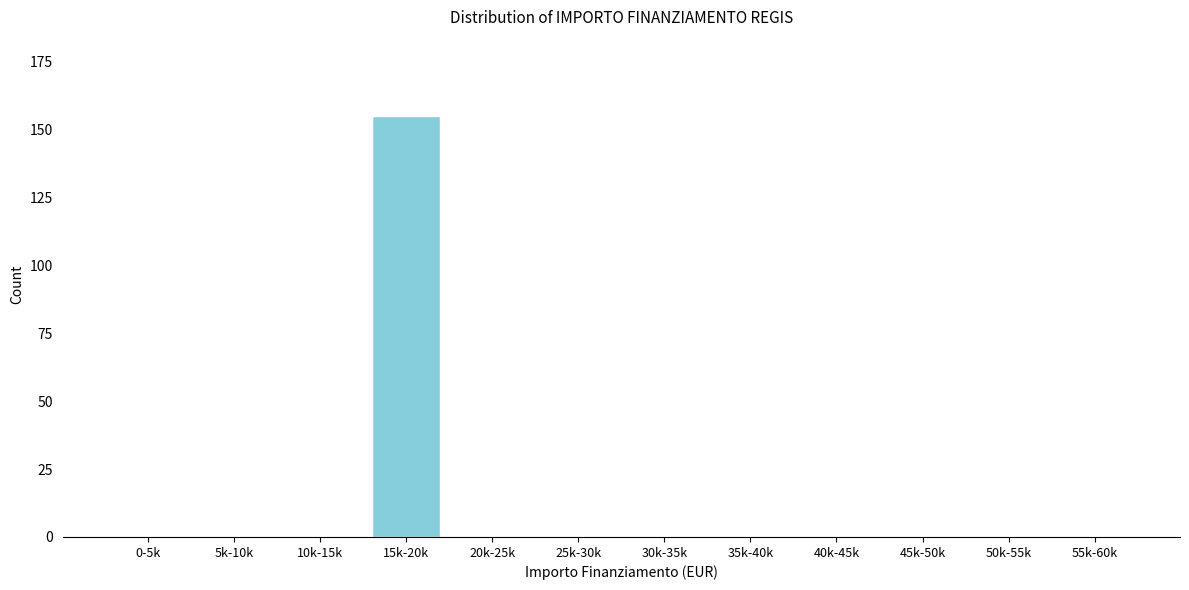

Reading left to right, extract all data points from this chart.

0-5k=0	5k-10k=0	10k-15k=0	15k-20k=155	20k-25k=0	25k-30k=0	30k-35k=0	35k-40k=0	40k-45k=0	45k-50k=0	50k-55k=0	55k-60k=0